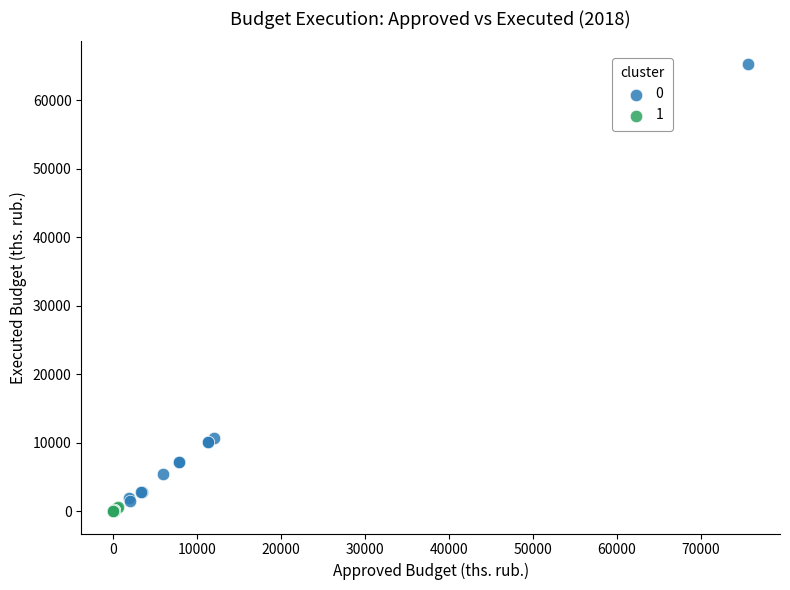

Which series has the widest spread of Y values?

0